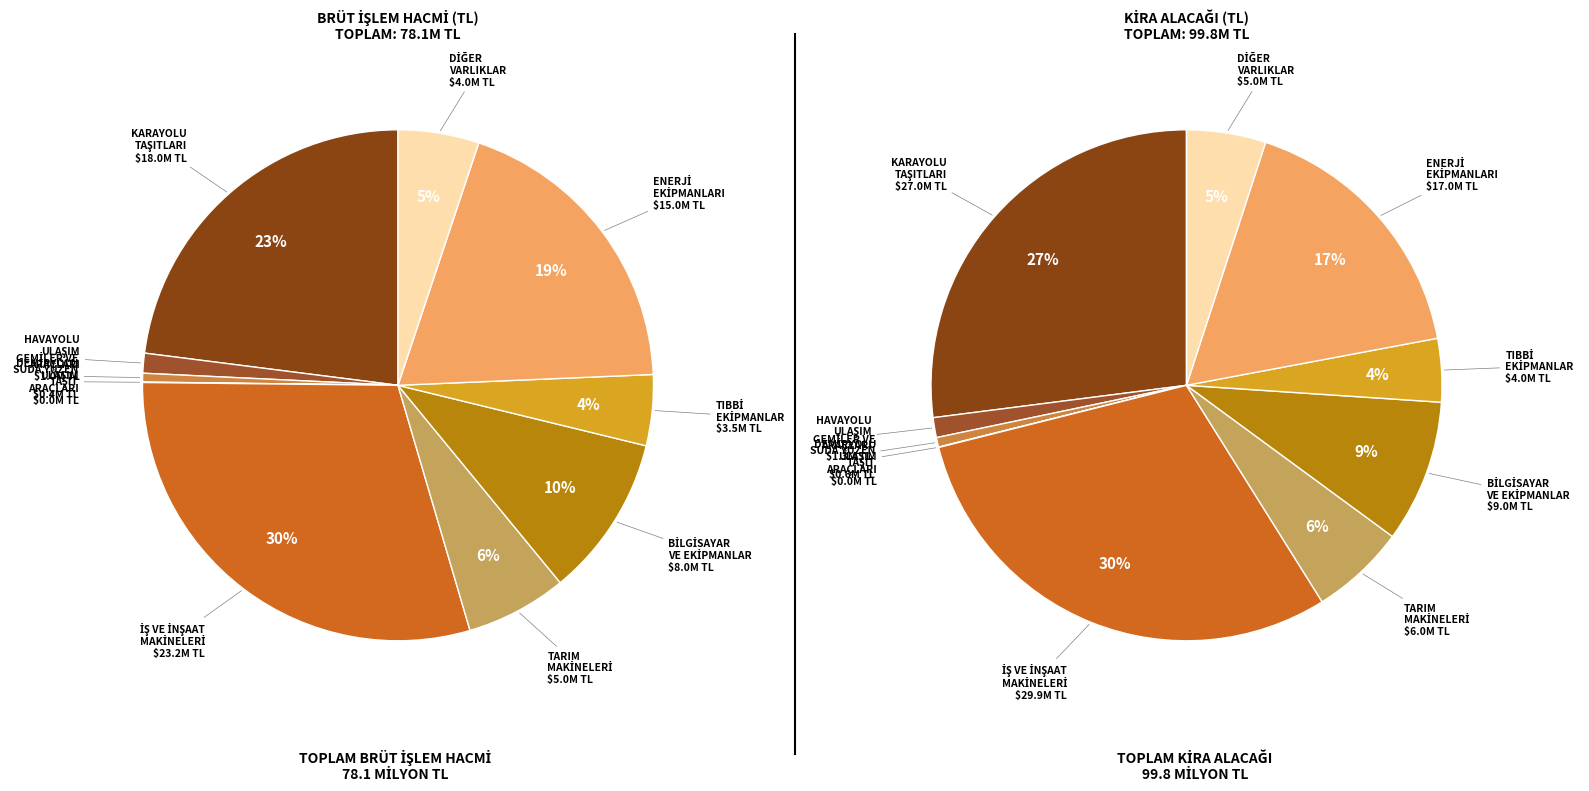

How many segments does this pie chart have?

10